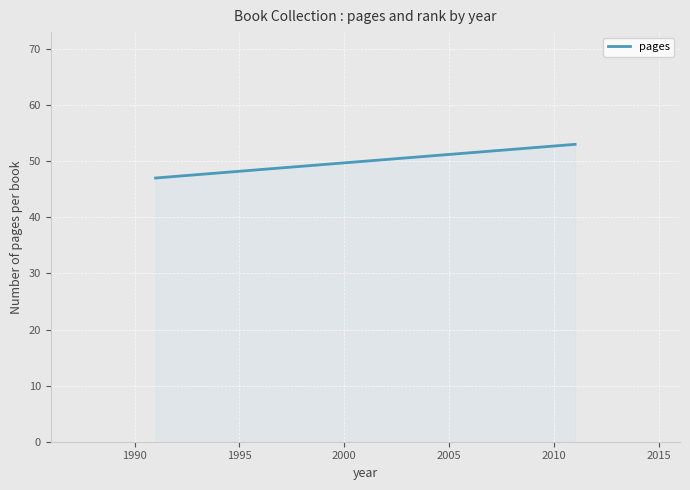

What is the average value?

50